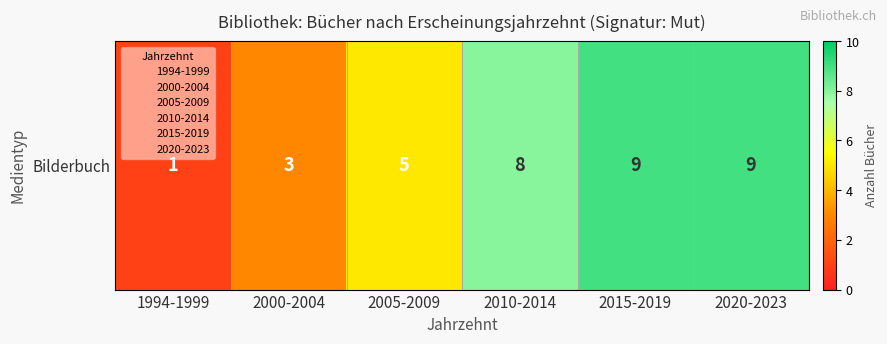

What is the ratio of the value at 2005-2009 to the value at 2000-2004?

1.7